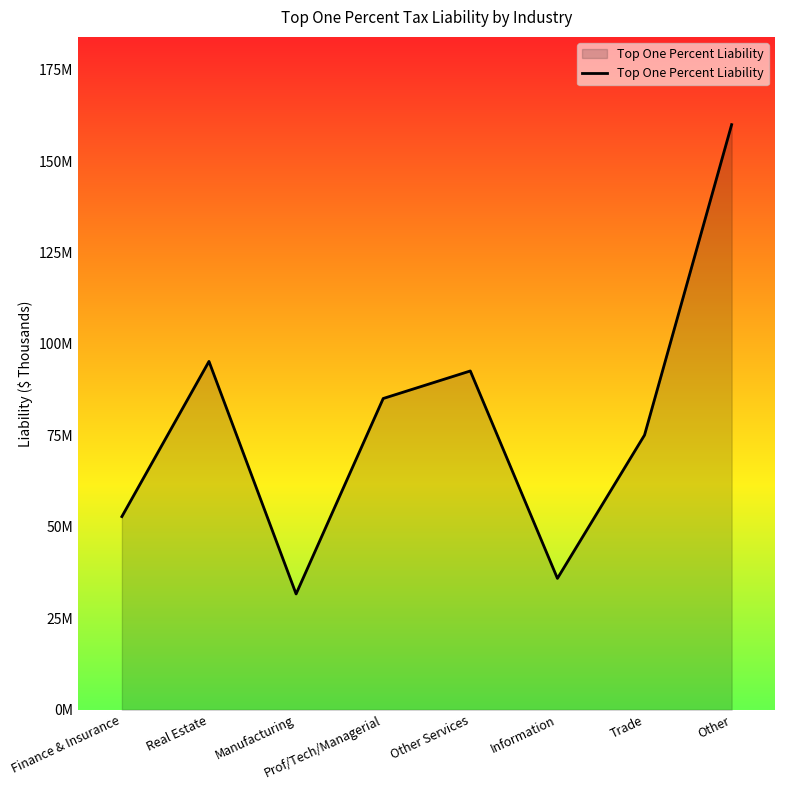

Rank the categories by value from highest to lowest.

Other, Real Estate, Other Services, Prof/Tech/Managerial, Trade, Finance & Insurance, Information, Manufacturing